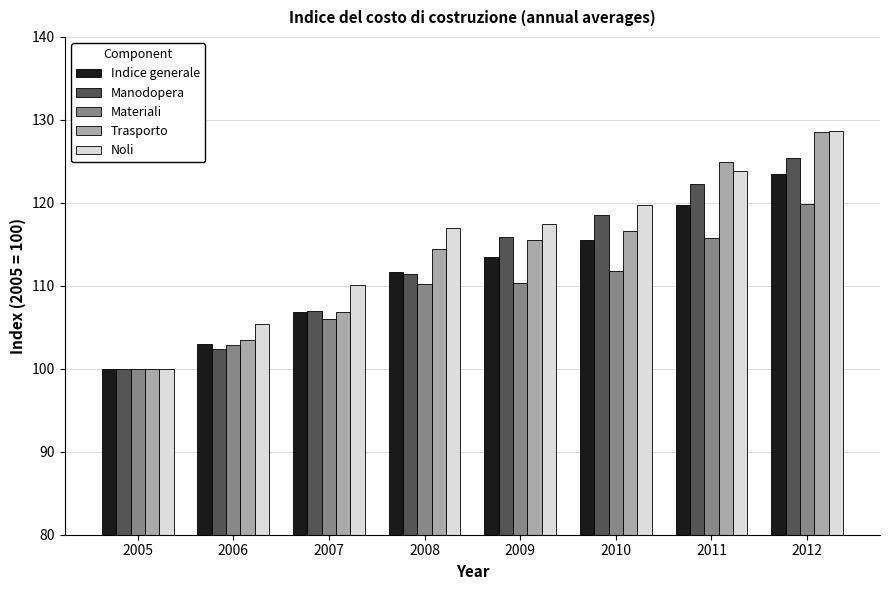

At which category is the sum across all series the highest?

2012